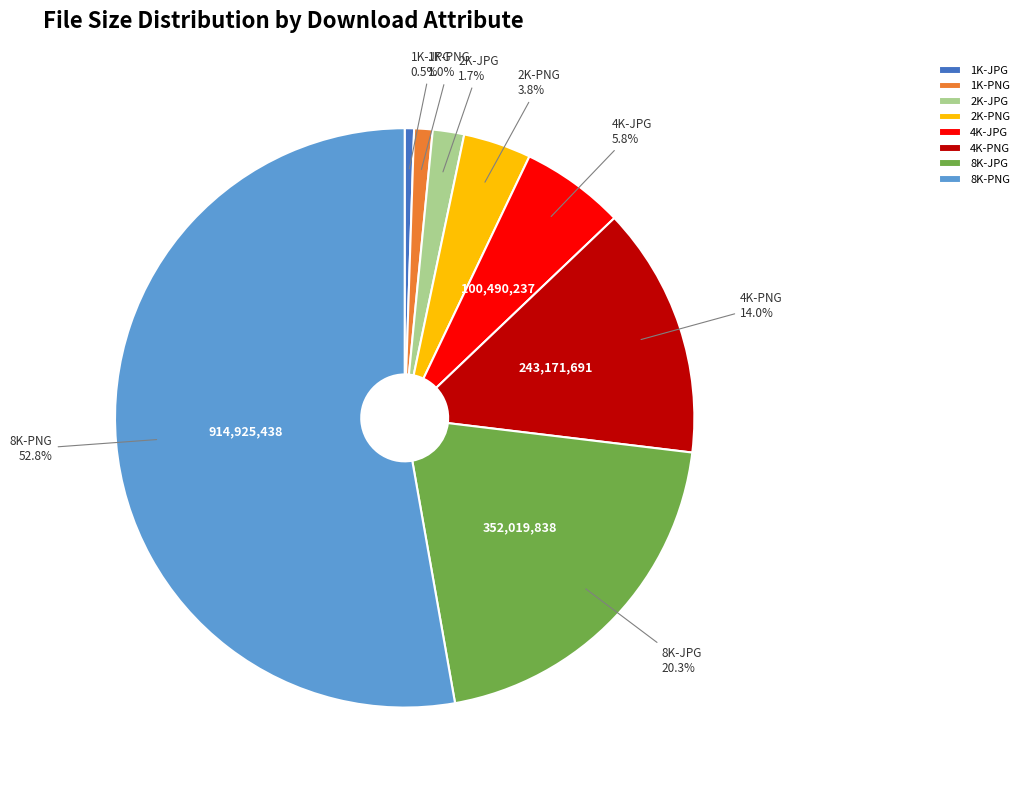

What is the ratio of the value at 1K-JPG to the value at 2K-JPG?

0.3